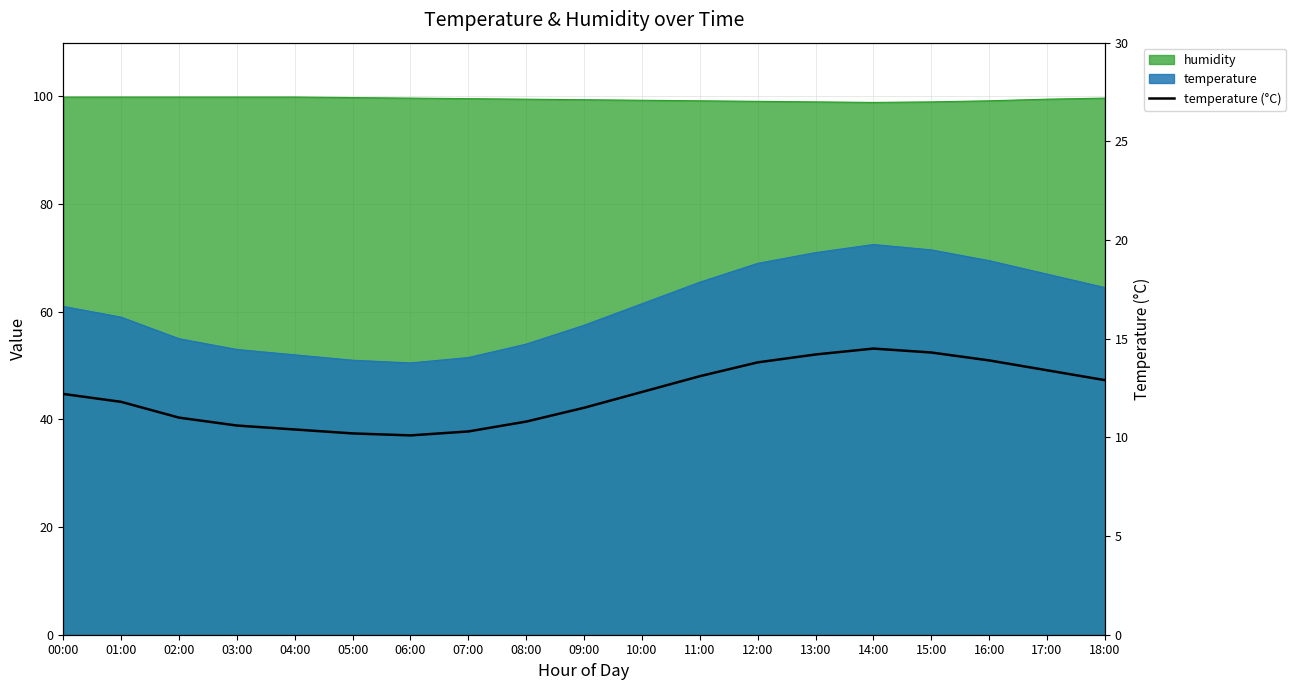

Where is the data nearest to the value 12?

00:00